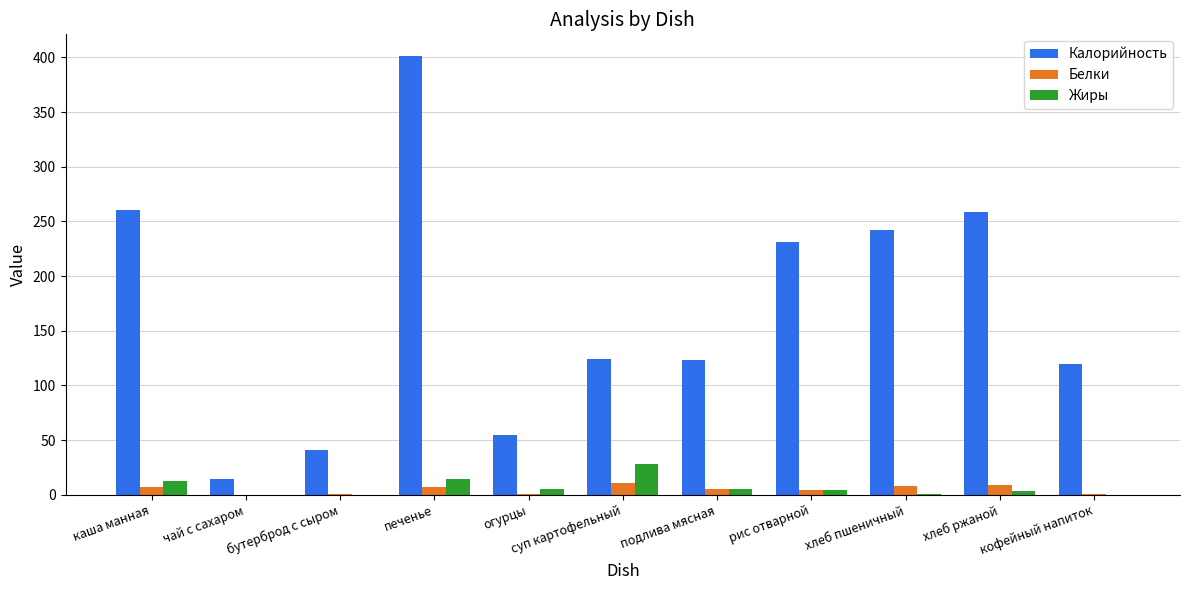

At which label is Калорийность closest to 207?

рис отварной